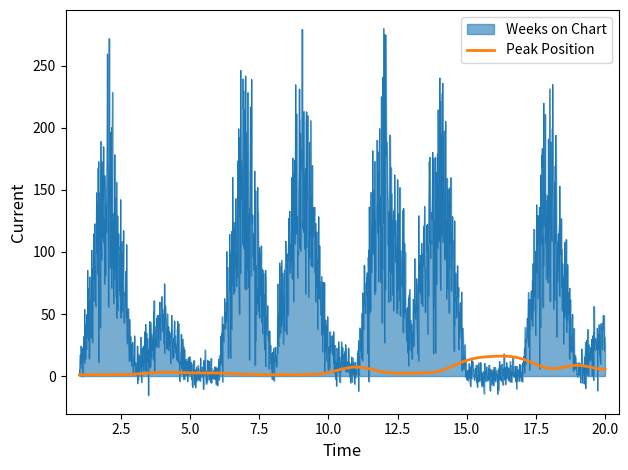

List the series in order of their overall mean, lowest first.

Peak Position, Weeks on Chart